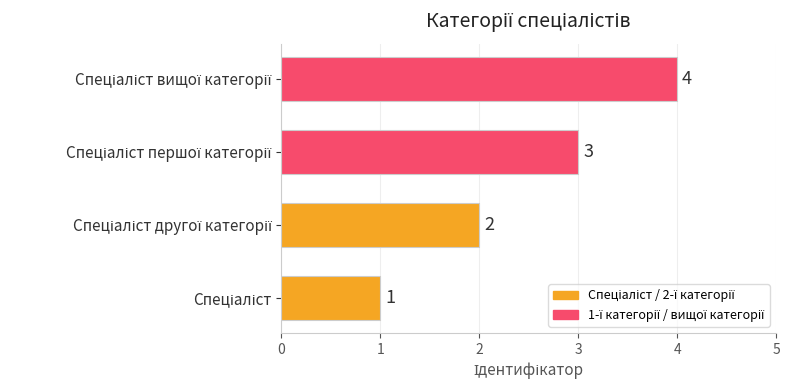

What is the sum of all values?

10